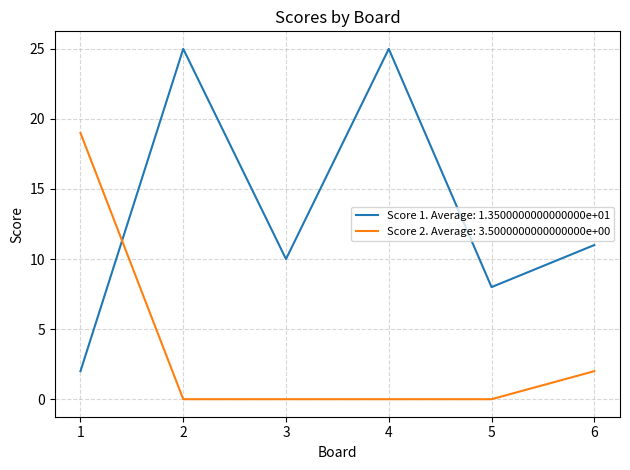

Between 3 and 4, which series saw the biggest shift?

Score 1. Average: 1.3500000000000000e+01